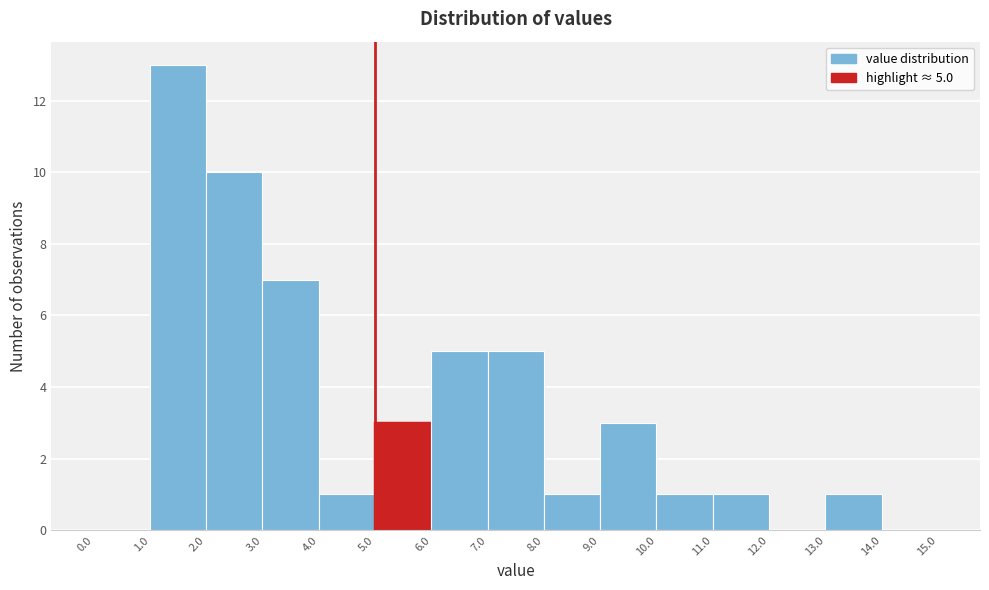

Over which range of the x-axis is the bar tallest?

1.0 to 2.0